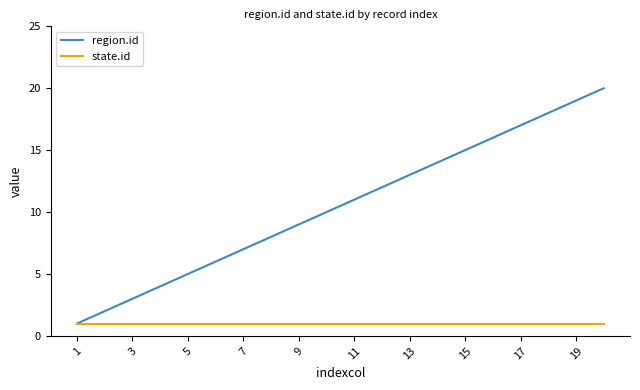

Is this an area chart (filled region under the line)?

No